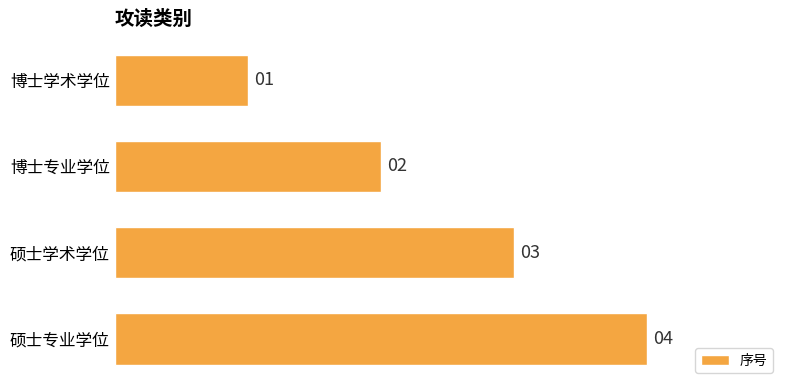

What is the difference between the maximum and minimum values?

3